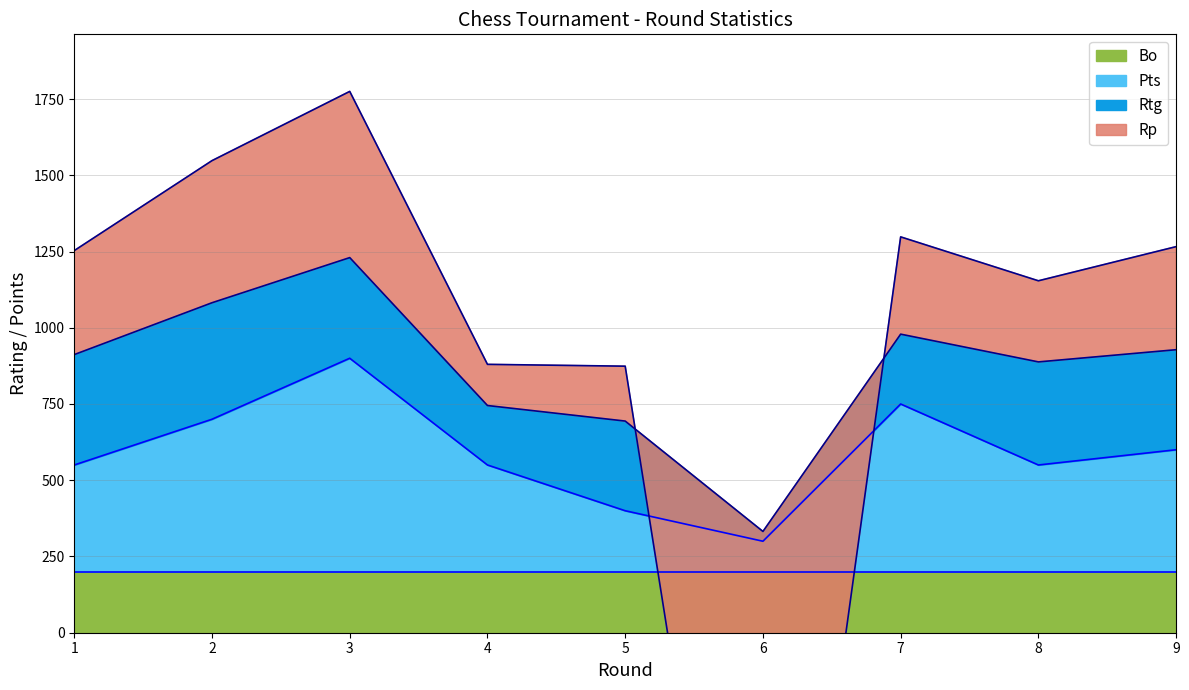

The value of Pts at 9 is 372. True or false?

False